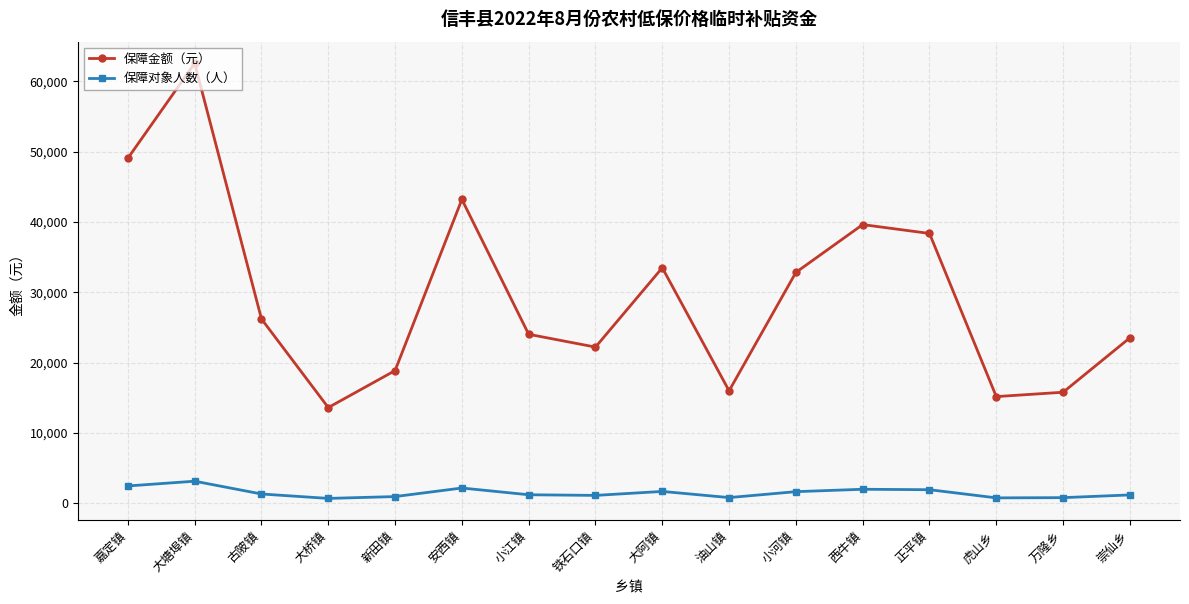

How many lines are shown in the chart?

2